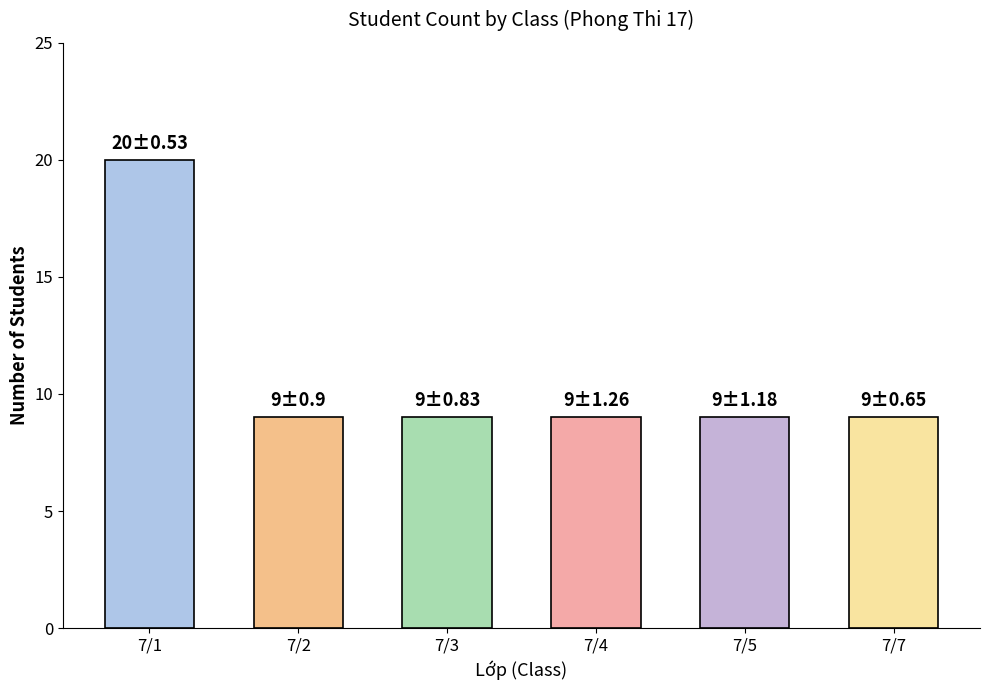

True or false: the data shows 4 at 7/3.

False